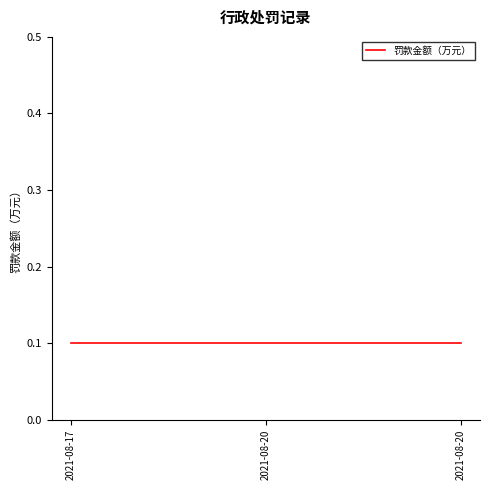

Does the chart display data point markers on the line(s)?

No